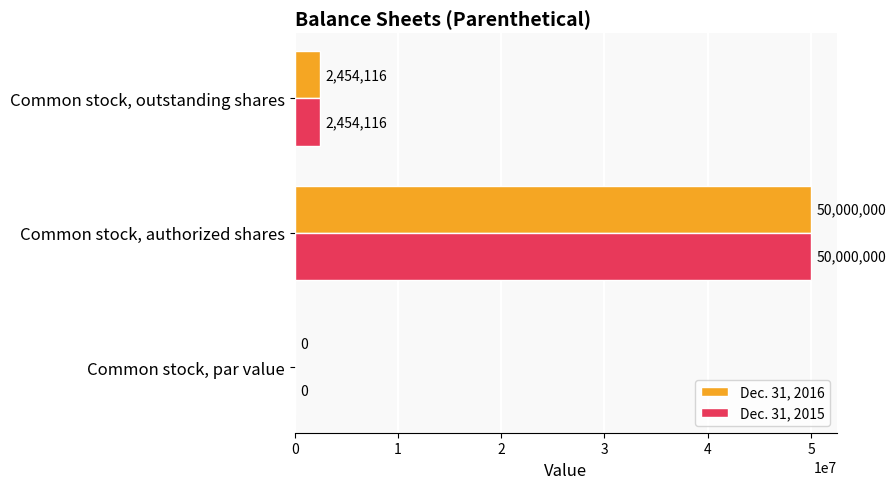

The value of Dec. 31, 2016 at Common stock, par value is 0. True or false?

True